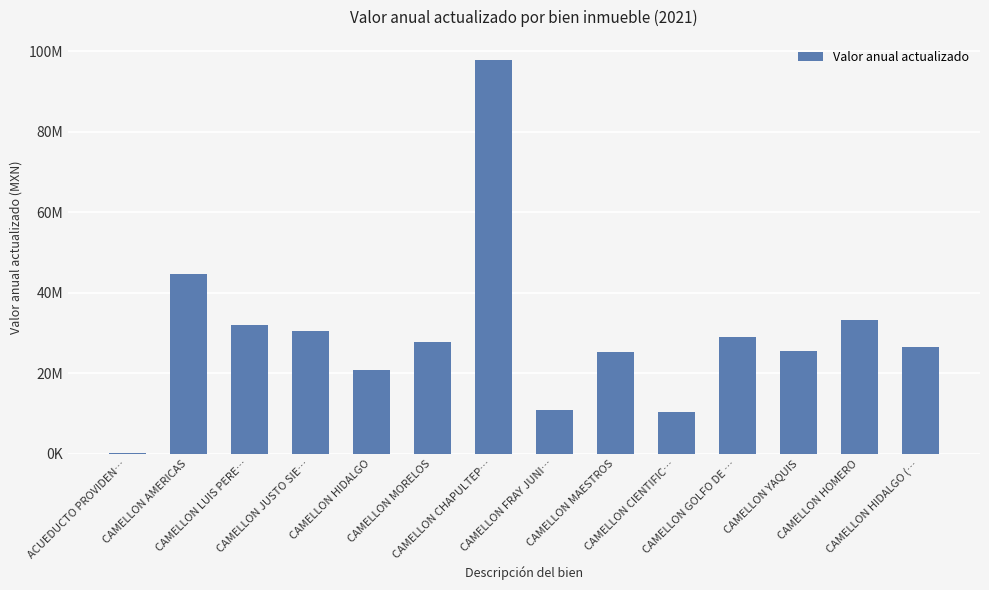

What position from the left is ACUEDUCTO PROVIDEN…?

1